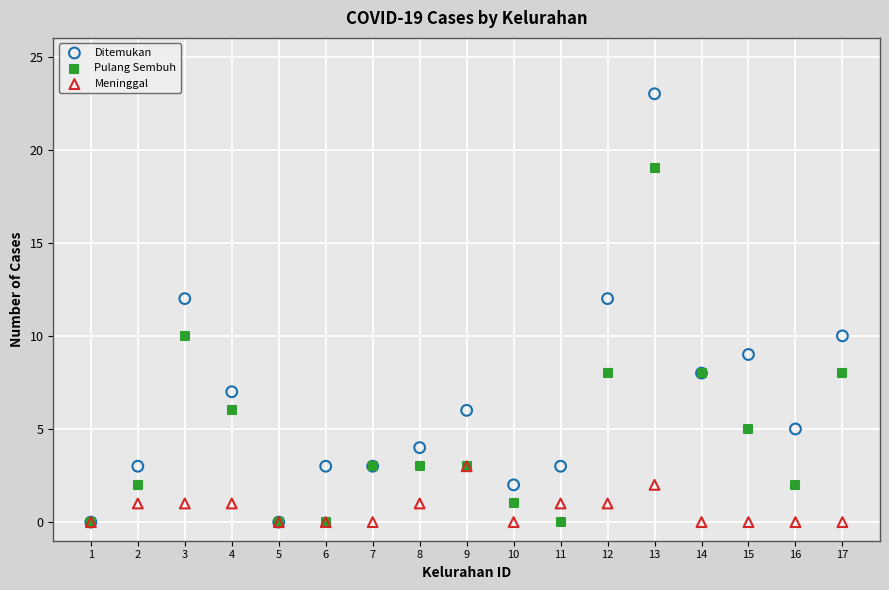

What are all the series names shown in the legend?

Ditemukan, Pulang Sembuh, Meninggal